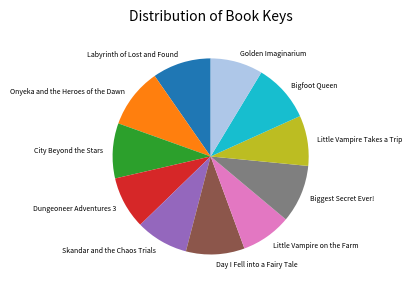

Is it true that Little Vampire Takes a Trip is 8% of the pie?

True